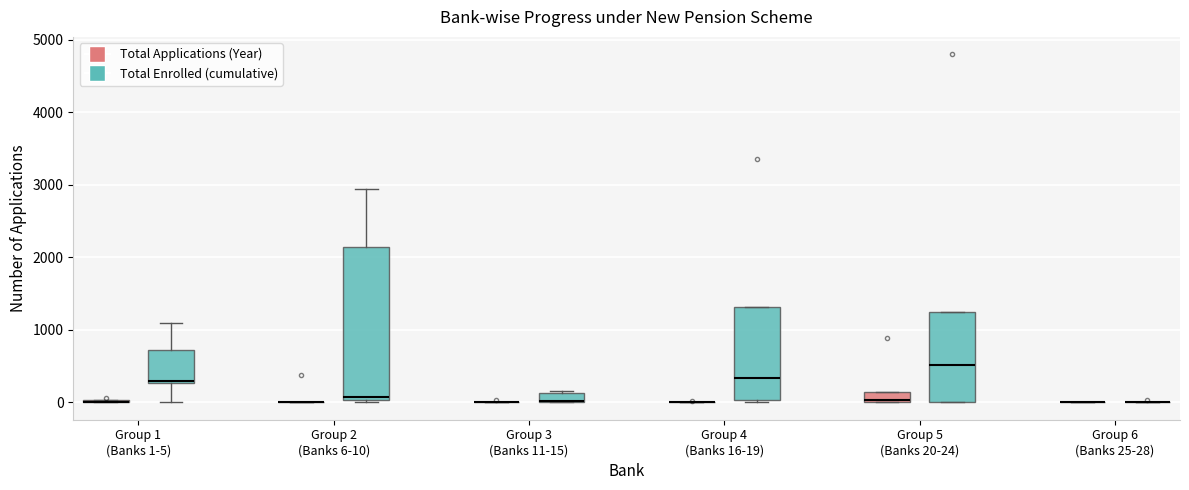

Where is the upper edge of the box for Group 1 (Banks 1-5) (Total Enrolled (cumulative)) on the y-axis? The values are not printed on the chart, so give them approximately, as read against the axis.

700